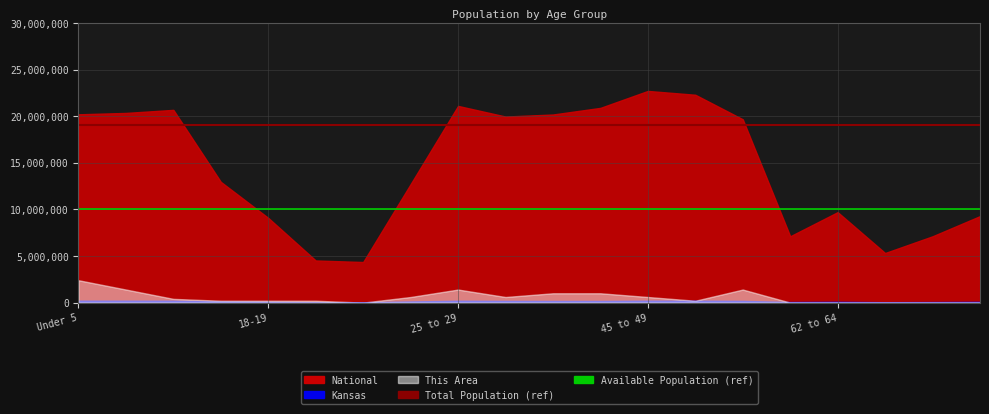

The value of Available Population (ref) at 18-19 is 10000000. True or false?

True